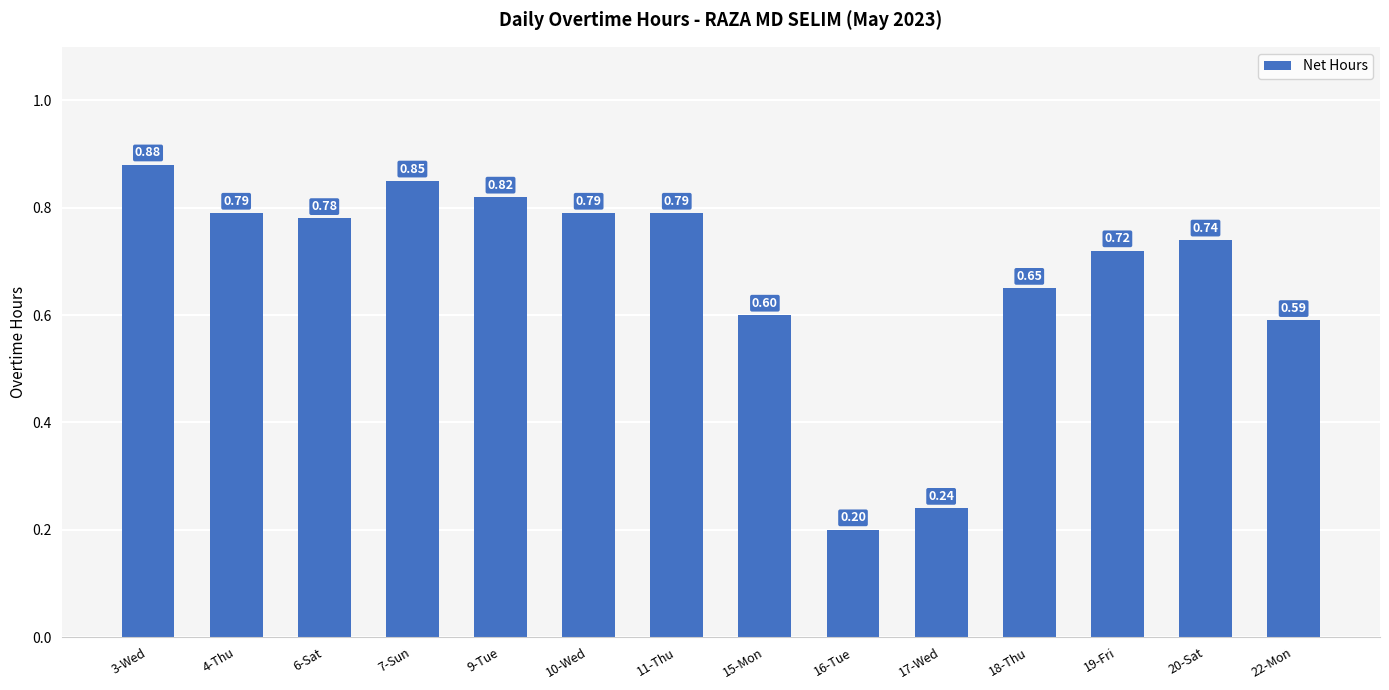

Between 10-Wed and 17-Wed, which is larger?

10-Wed